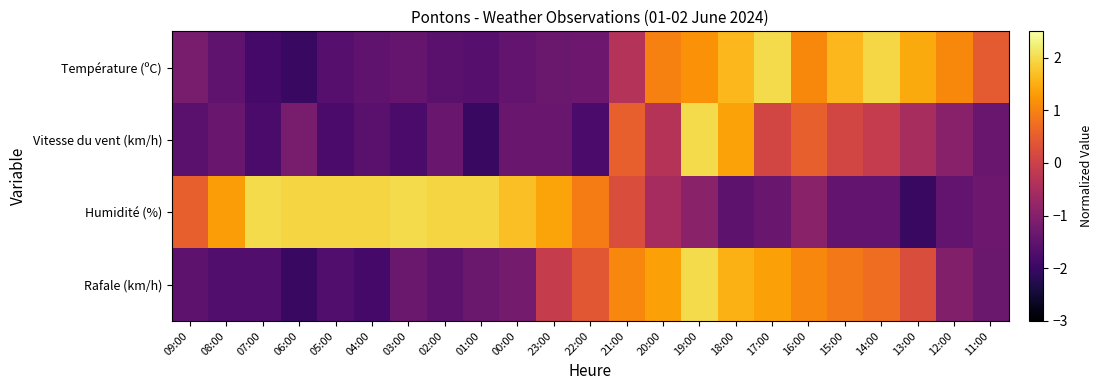

Reading left to right, extract all data points from this chart.

Température (ºC): 09:00=-1.2	08:00=-1.5	07:00=-1.9	06:00=-2.0	05:00=-1.6	04:00=-1.5	03:00=-1.4	02:00=-1.6	01:00=-1.6	00:00=-1.5	23:00=-1.4	22:00=-1.3	21:00=-0.3	20:00=1.0	19:00=1.2	18:00=1.6	17:00=2.0	16:00=1.1	15:00=1.6	14:00=2.0	13:00=1.5	12:00=1.1	11:00=0.4
Vitesse du vent (km/h): 09:00=-1.6	08:00=-1.4	07:00=-1.8	06:00=-1.2	05:00=-1.8	04:00=-1.6	03:00=-1.8	02:00=-1.4	01:00=-2.0	00:00=-1.4	23:00=-1.4	22:00=-1.8	21:00=0.5	20:00=-0.3	19:00=2.0	18:00=1.4	17:00=0.1	16:00=0.5	15:00=0.1	14:00=-0.1	13:00=-0.5	12:00=-0.9	11:00=-1.4
Humidité (%): 09:00=0.5	08:00=1.3	07:00=2.0	06:00=1.9	05:00=1.9	04:00=1.9	03:00=2.0	02:00=1.9	01:00=1.9	00:00=1.7	23:00=1.4	22:00=0.9	21:00=0.2	20:00=-0.5	19:00=-0.9	18:00=-1.5	17:00=-1.4	16:00=-0.9	15:00=-1.5	14:00=-1.5	13:00=-2.0	12:00=-1.5	11:00=-1.3
Rafale (km/h): 09:00=-1.5	08:00=-1.7	07:00=-1.7	06:00=-2.0	05:00=-1.7	04:00=-1.8	03:00=-1.4	02:00=-1.5	01:00=-1.4	00:00=-1.2	23:00=-0.1	22:00=0.4	21:00=1.0	20:00=1.4	19:00=2.0	18:00=1.5	17:00=1.4	16:00=1.0	15:00=0.9	14:00=0.7	13:00=0.2	12:00=-1.0	11:00=-1.4